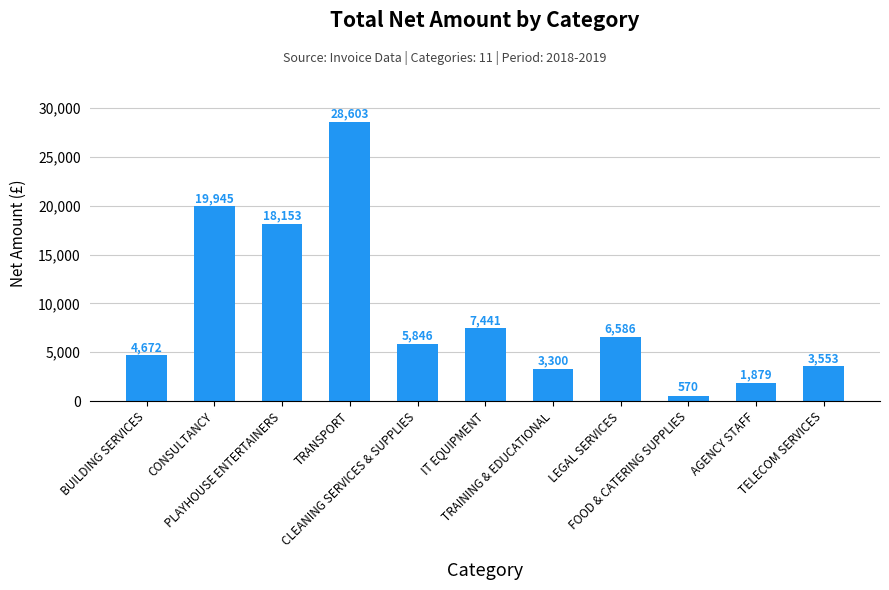

Rank the categories by value from highest to lowest.

TRANSPORT, CONSULTANCY, PLAYHOUSE ENTERTAINERS, IT EQUIPMENT, LEGAL SERVICES, CLEANING SERVICES & SUPPLIES, BUILDING SERVICES, TELECOM SERVICES, TRAINING & EDUCATIONAL, AGENCY STAFF, FOOD & CATERING SUPPLIES